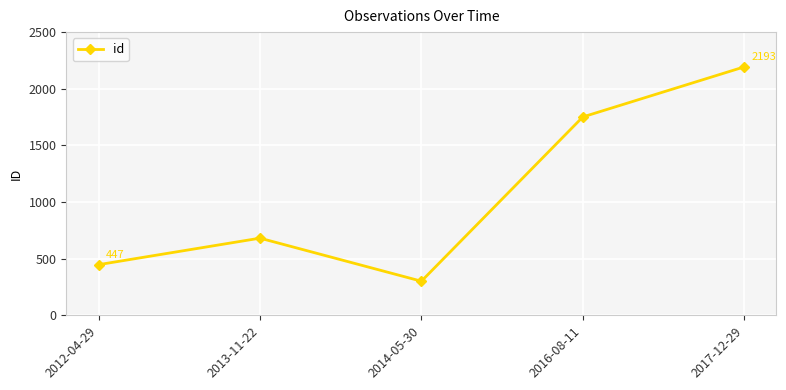

Reading left to right, list all the values displayed in this chart.

2012-04-29=447	2013-11-22=681	2014-05-30=301	2016-08-11=1751	2017-12-29=2193